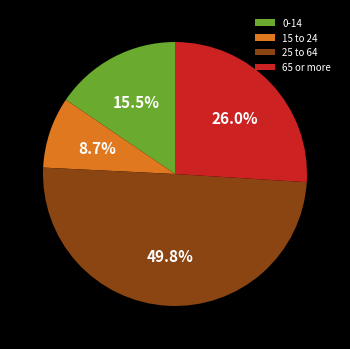

How many slices are in this pie chart?

4